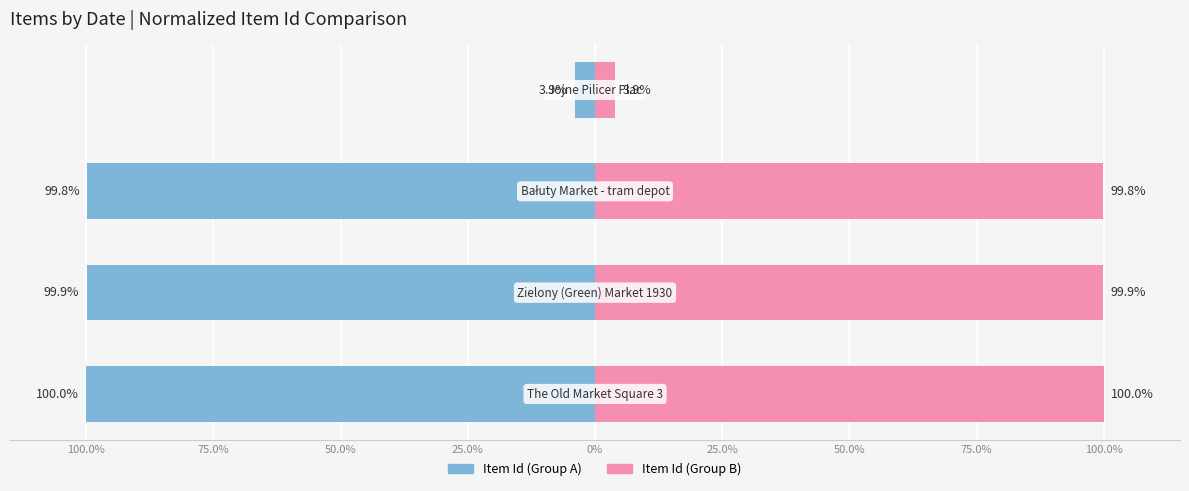

True or false: Item Id (left) has a value of -35.6 at 100.0%.

False